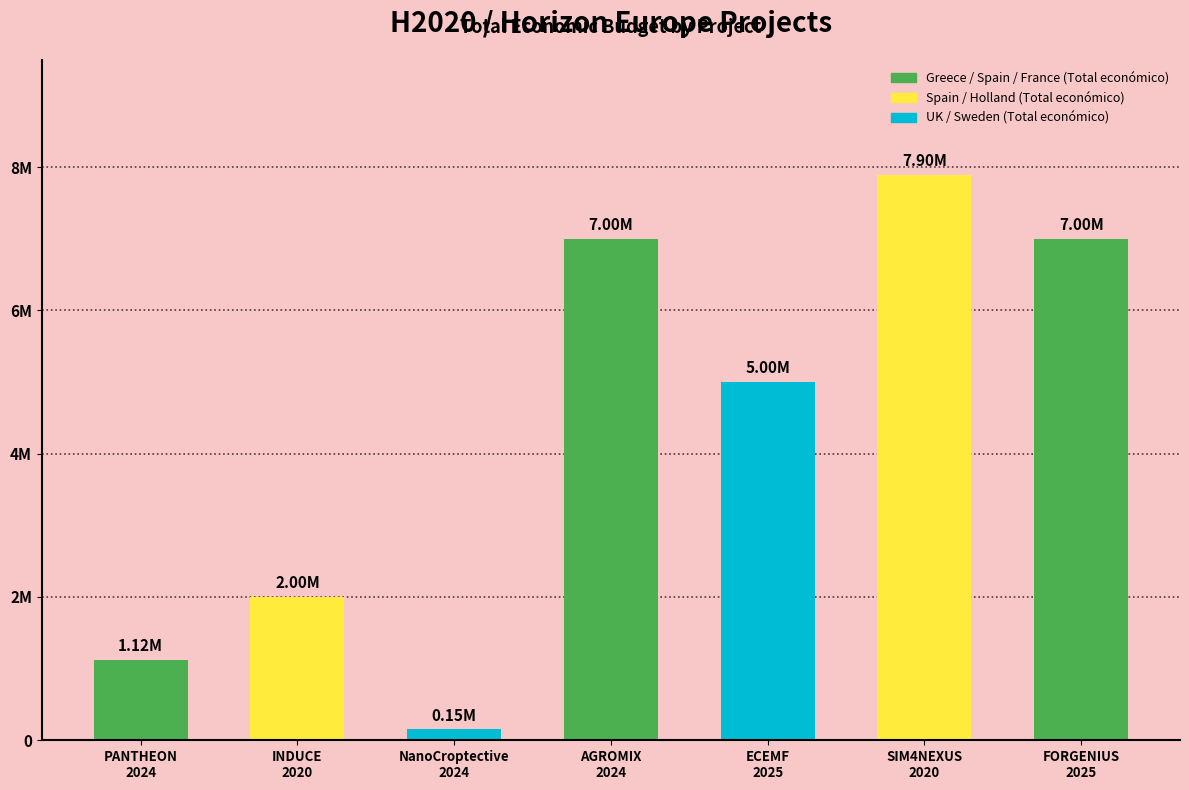

Where is the data nearest to the value 4022828?

ECEMF
2025